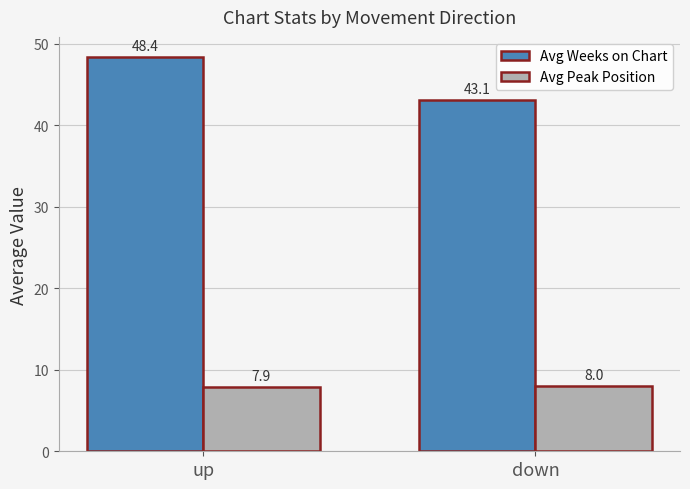

Does the chart contain any negative values?

No